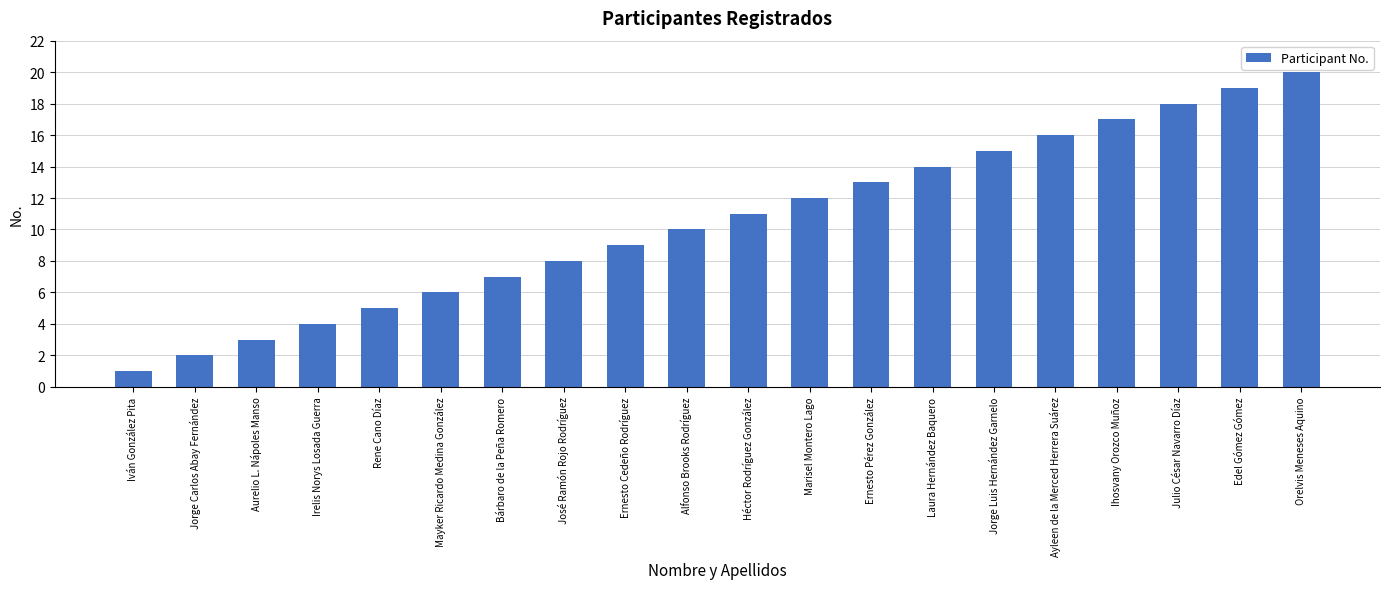

Where is the data nearest to the value 10?

Alfonso Brooks Rodríguez